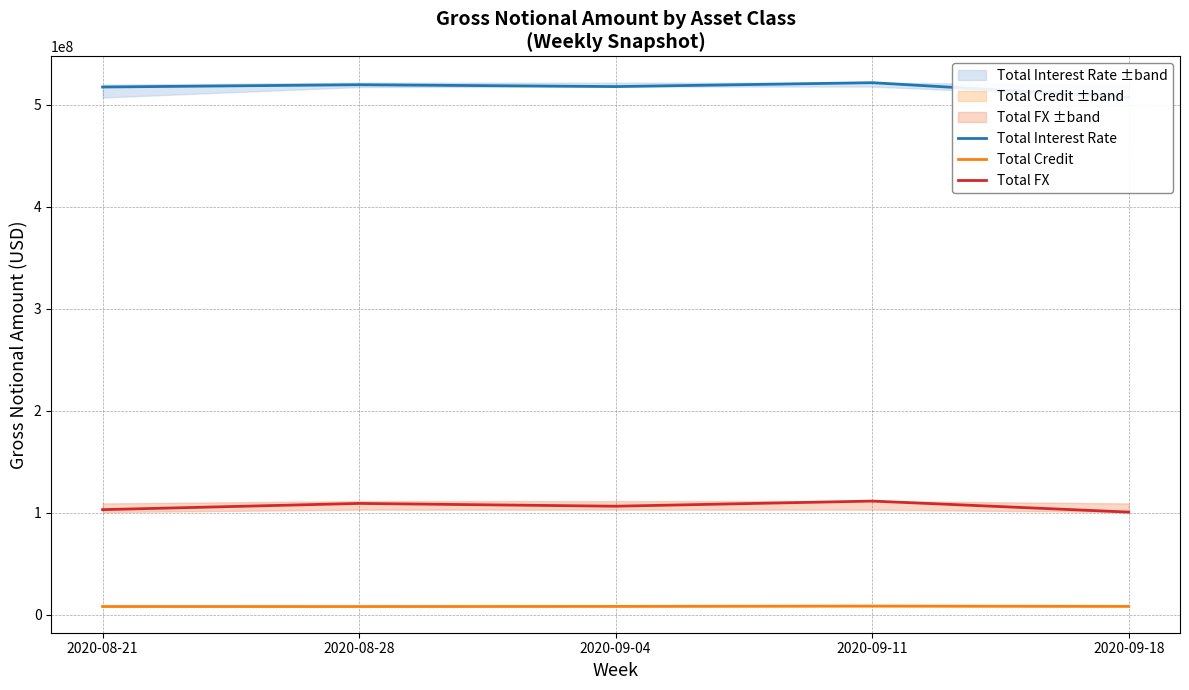

At how many categories does at least one series exceed 312576036?

5